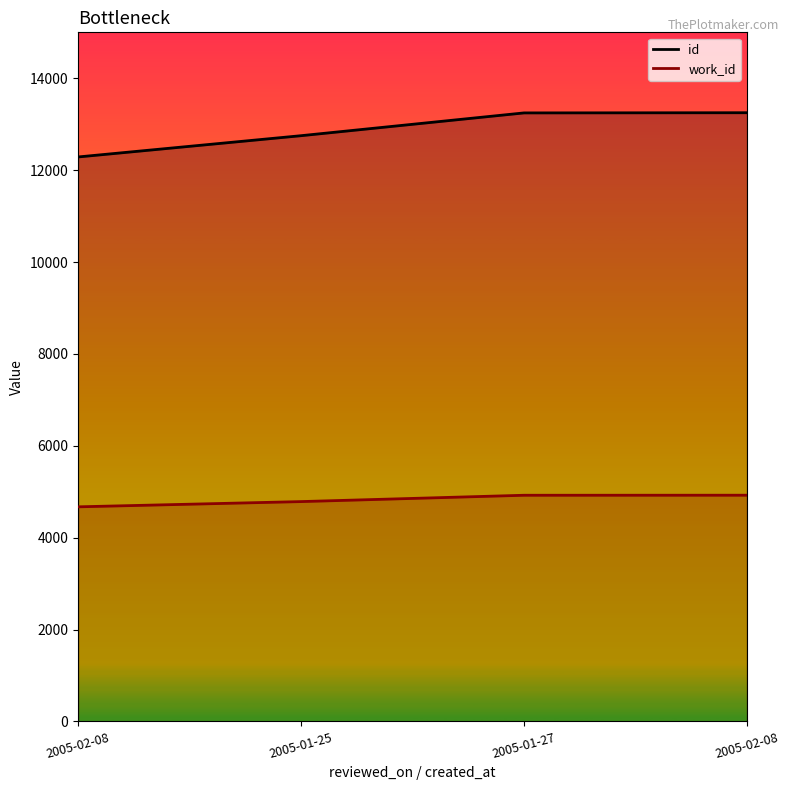

Between 2005-02-08 and 2005-01-25, which series saw the biggest shift?

id